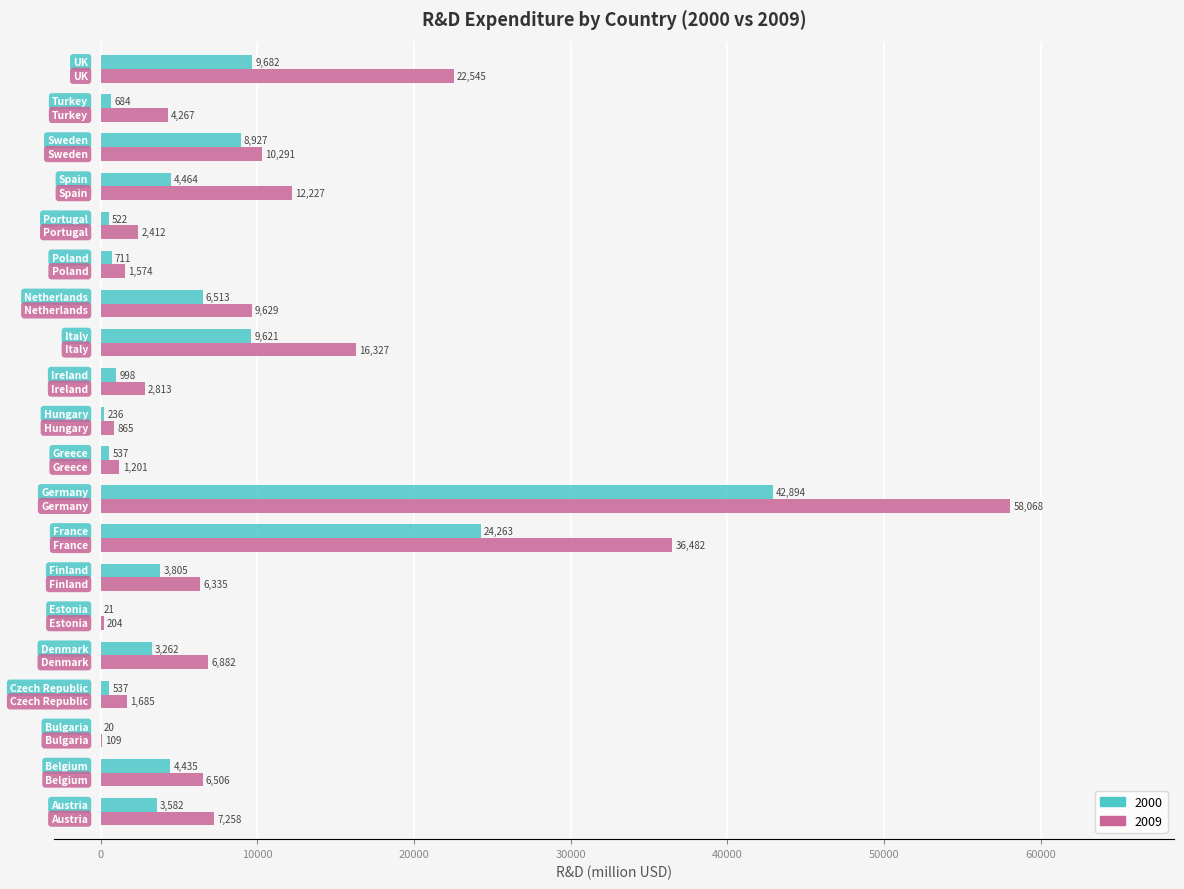

What is the highest value of the 2000 series?

42894.0